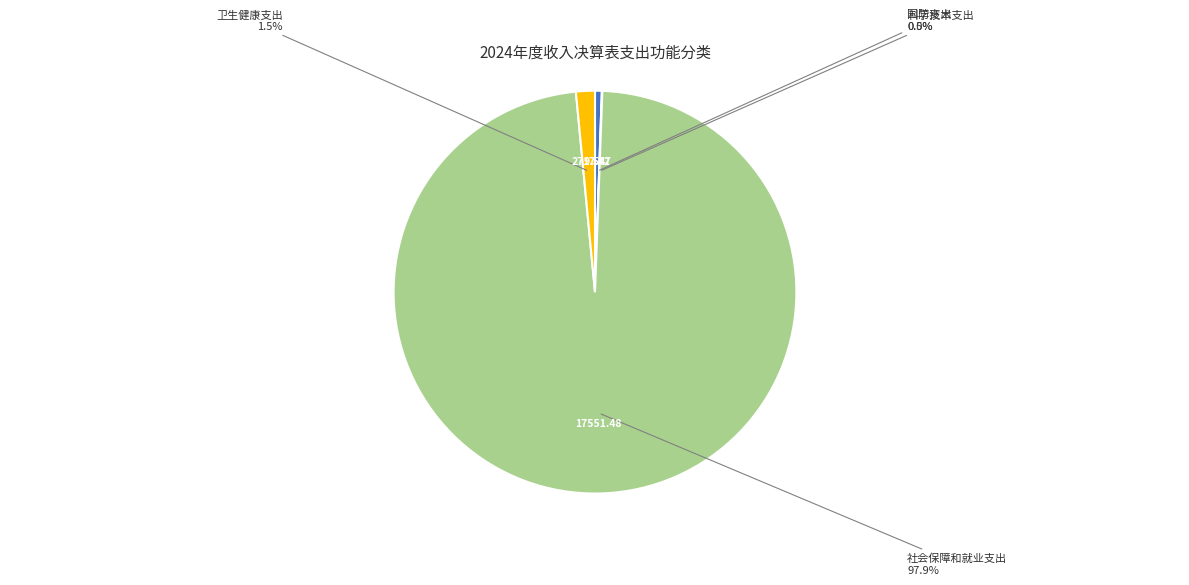

Which slice is the largest?

社会保障和就业支出